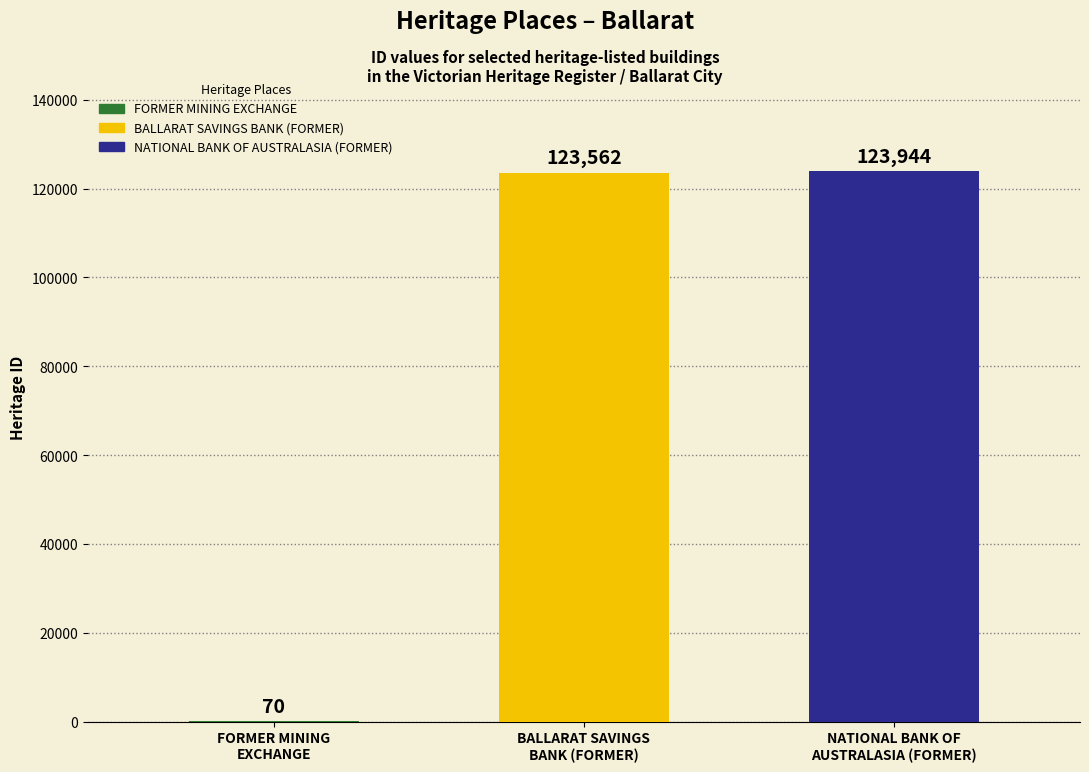

What is the greatest value displayed?

123944